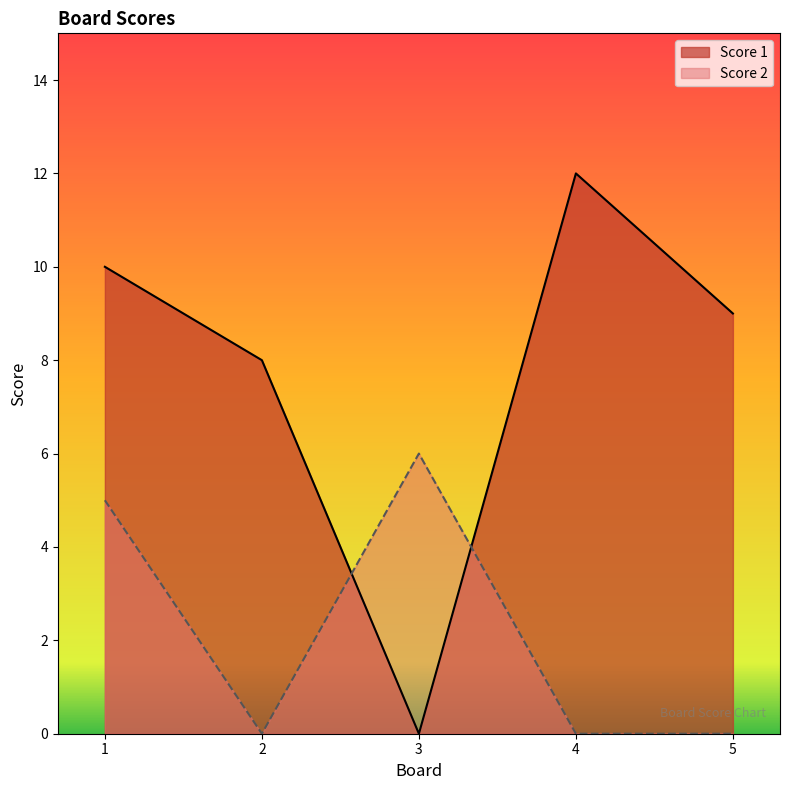

What is the sum of the Score 2 values at 5 and 3?

6